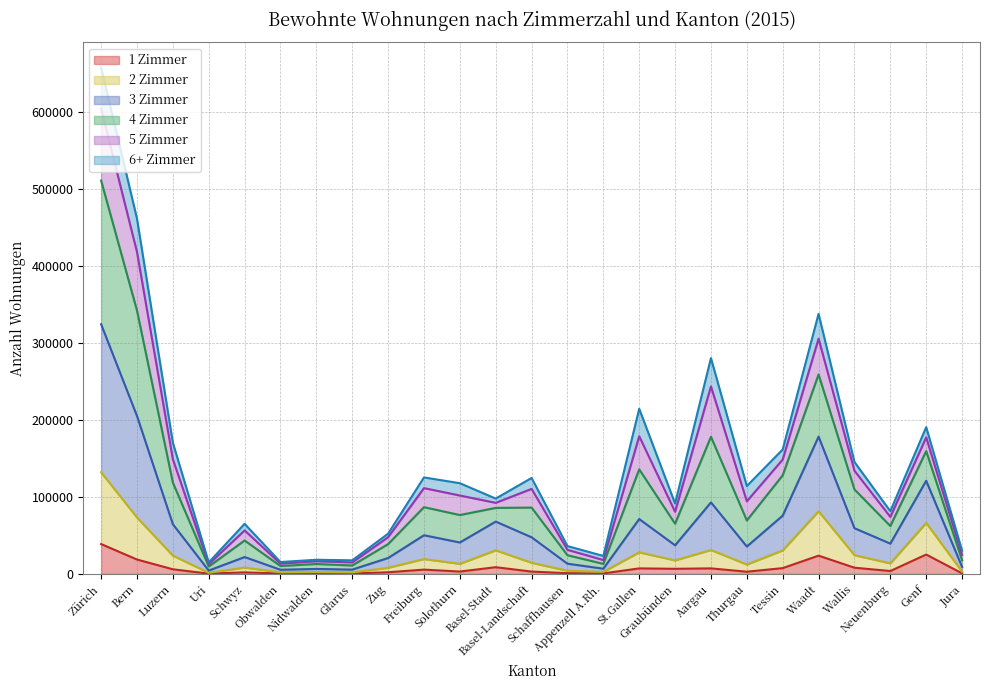

True or false: 2 Zimmer and 1 Zimmer cross at least once.

False